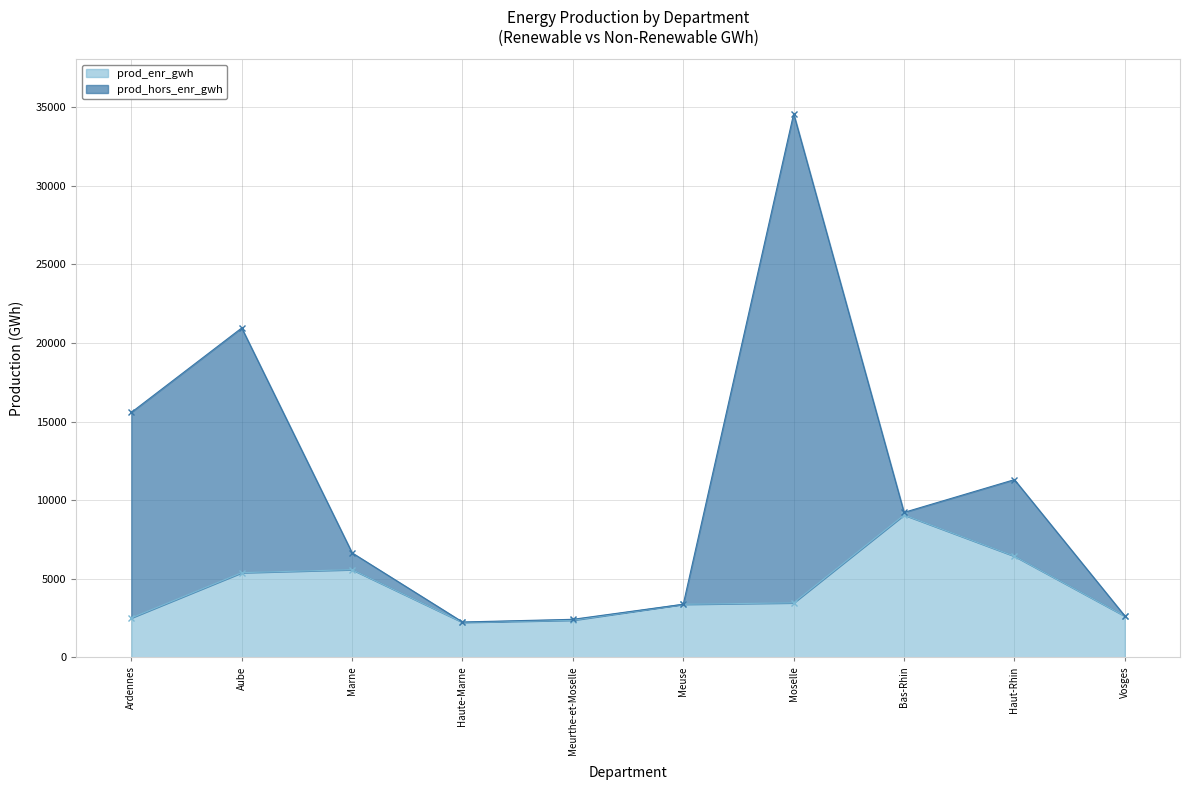

List the labels in order of value, largest first.

Bas-Rhin, Haut-Rhin, Marne, Aube, Moselle, Meuse, Vosges, Ardennes, Meurthe-et-Moselle, Haute-Marne